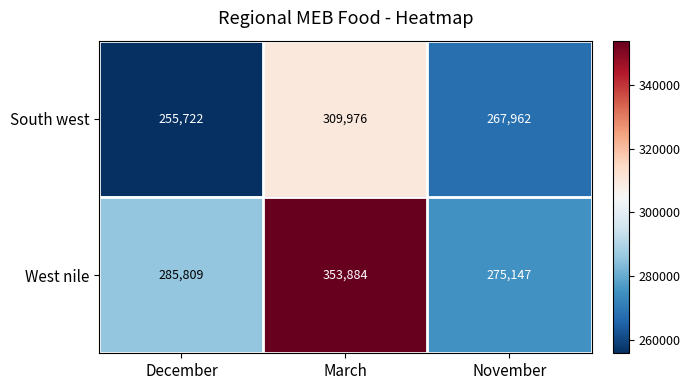

Where is West nile nearest to the value 314515?

December